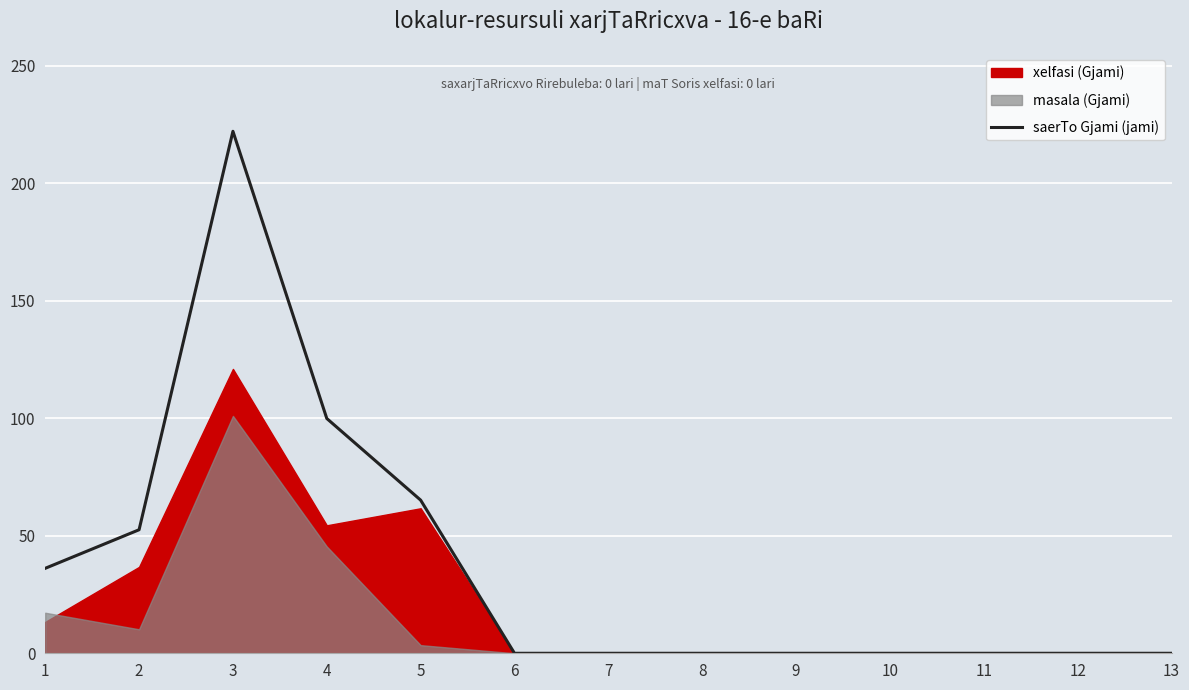

The value at 6 is 0.0. True or false?

True